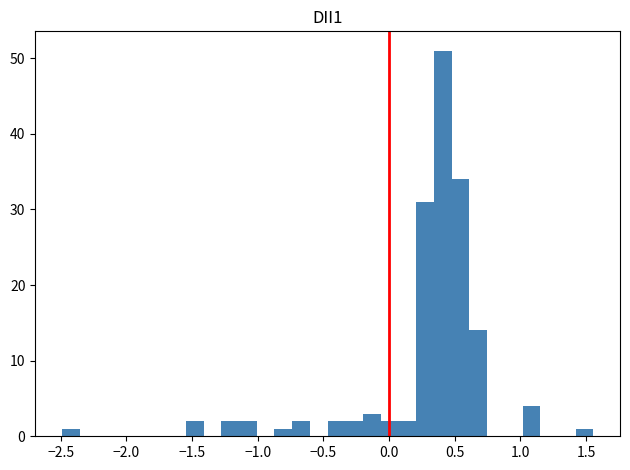

Read against the x-axis, roughly where is the centre of the tallest bar?

0.40